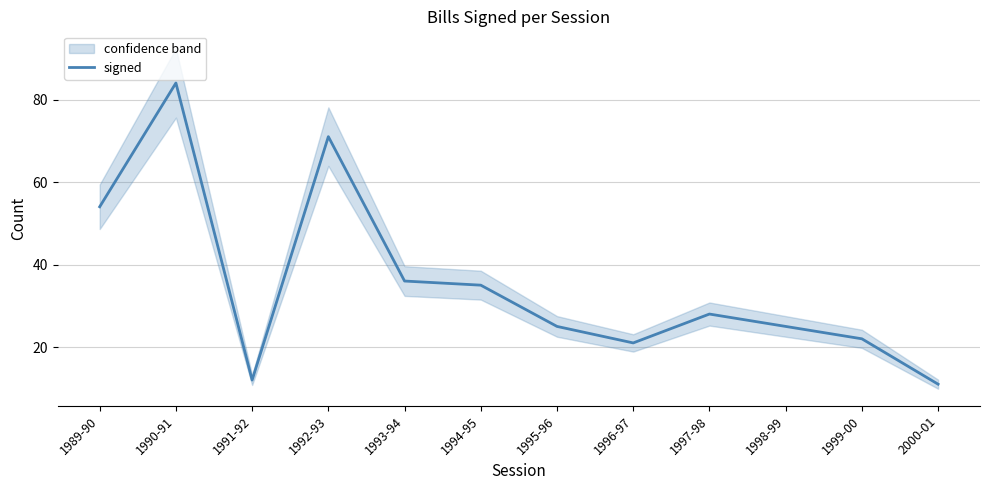

How many values are below 28?

6